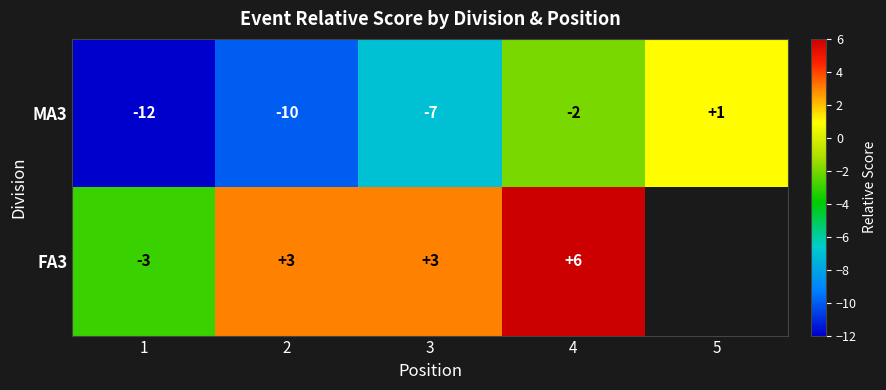

At which category is the sum across all series the highest?

4